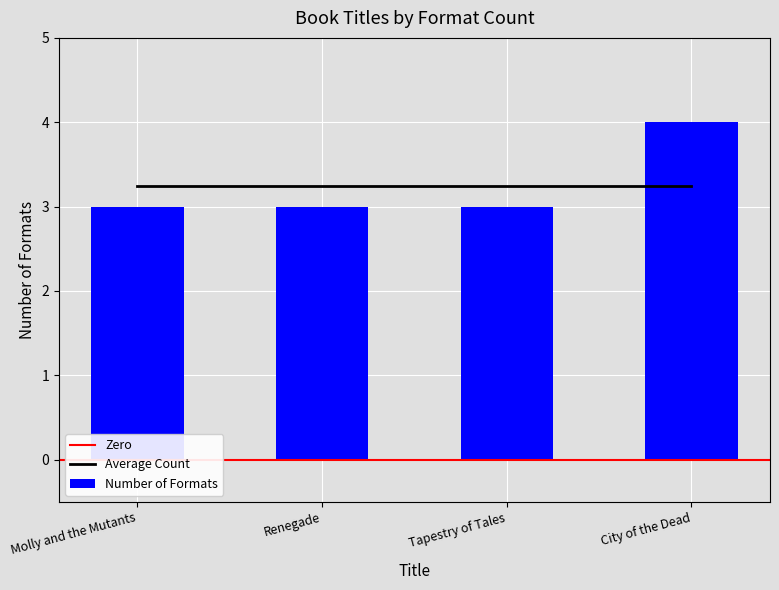

List the labels in order of value, smallest first.

Molly and the Mutants, Renegade, Tapestry of Tales, City of the Dead